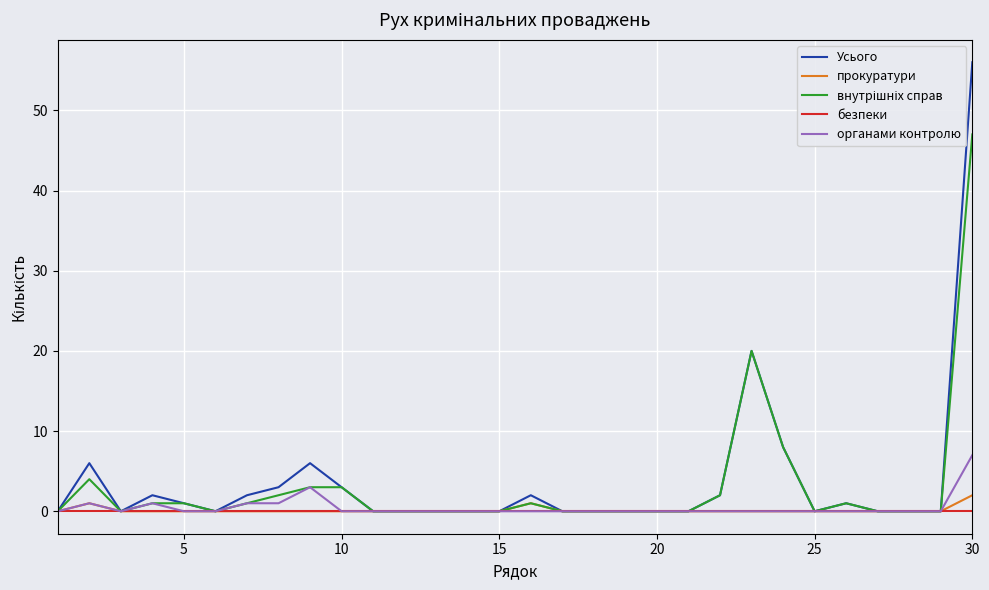

What is the greatest value displayed?

56